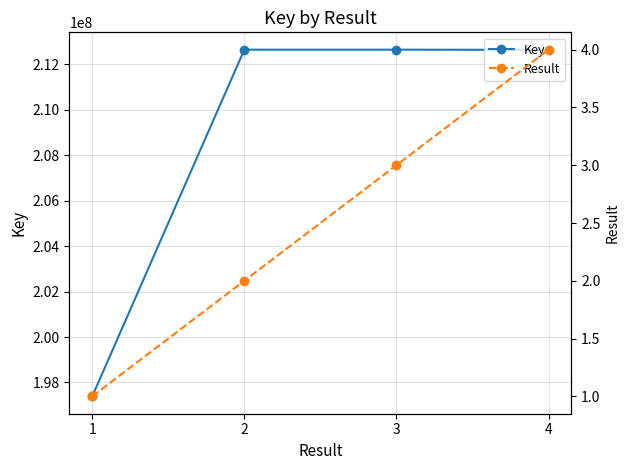

What is the spread (max minus min) of values at 1?

197387174